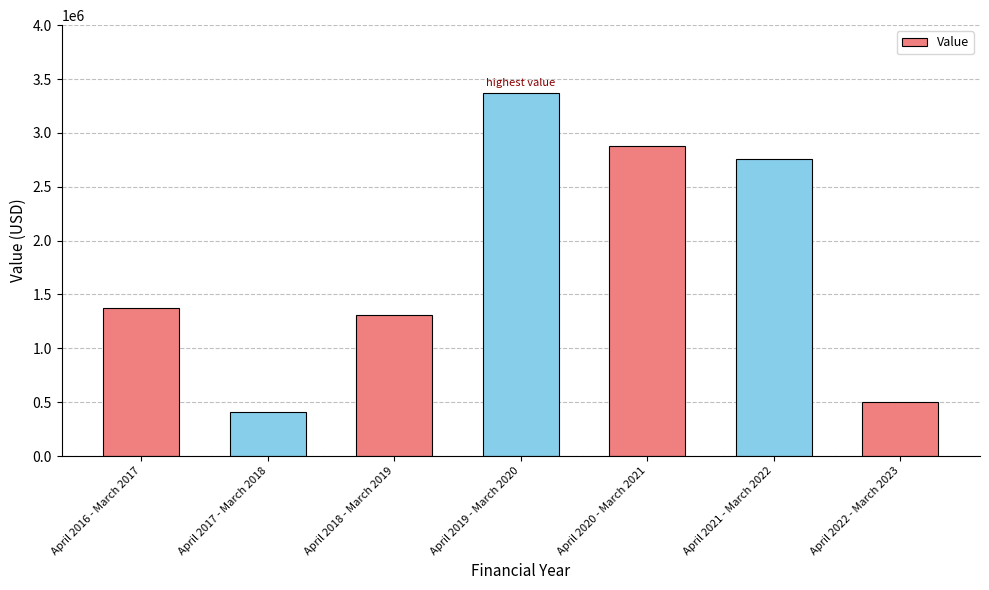

True or false: the data shows 2877153 at April 2020 - March 2021.

True